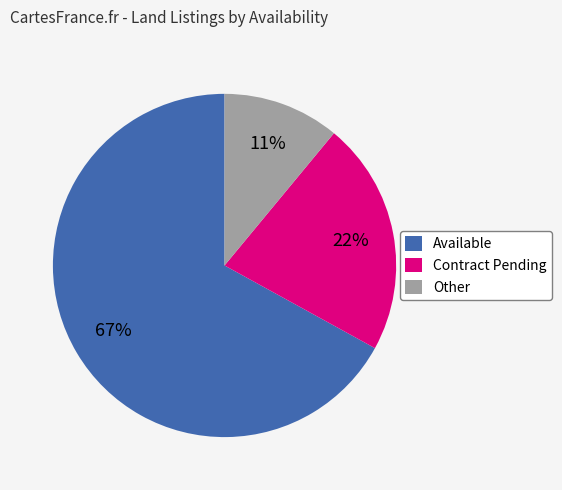

Does Available account for over 50% of the chart?

Yes